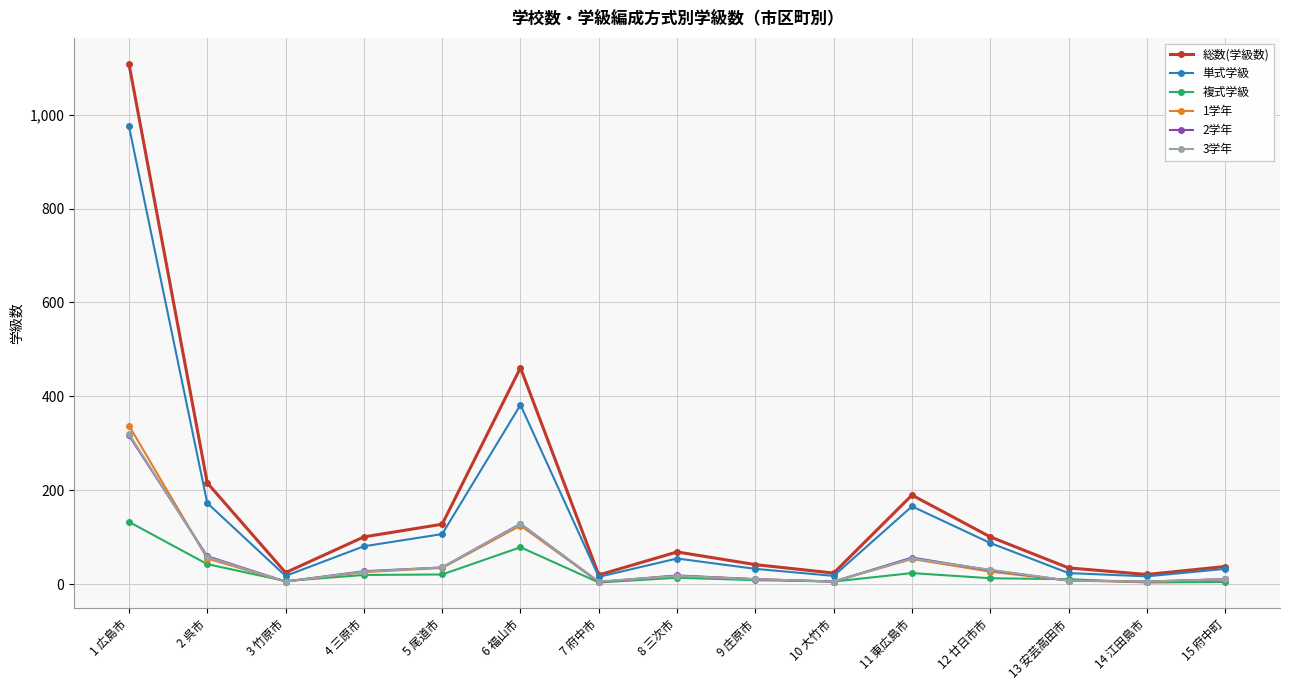

What is the label of the 14th point from the right?

2 呉市